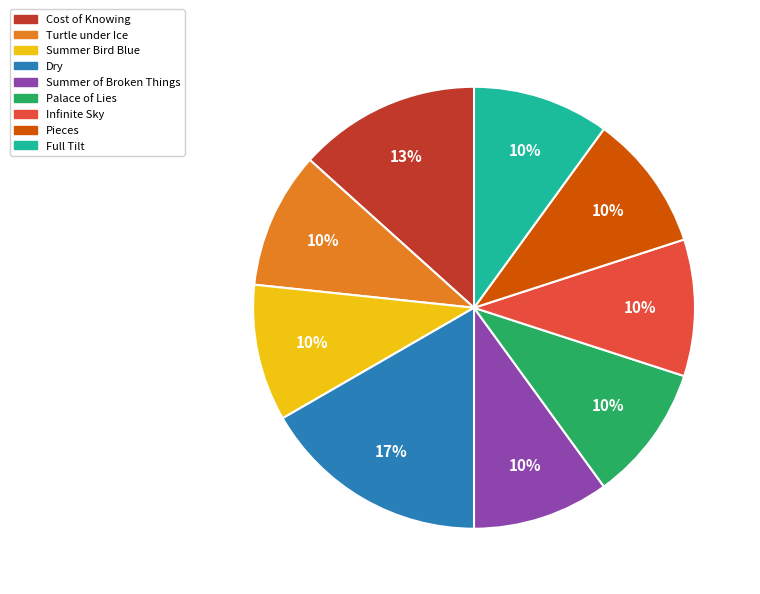

Between Cost of Knowing and Summer of Broken Things, which is larger?

Cost of Knowing